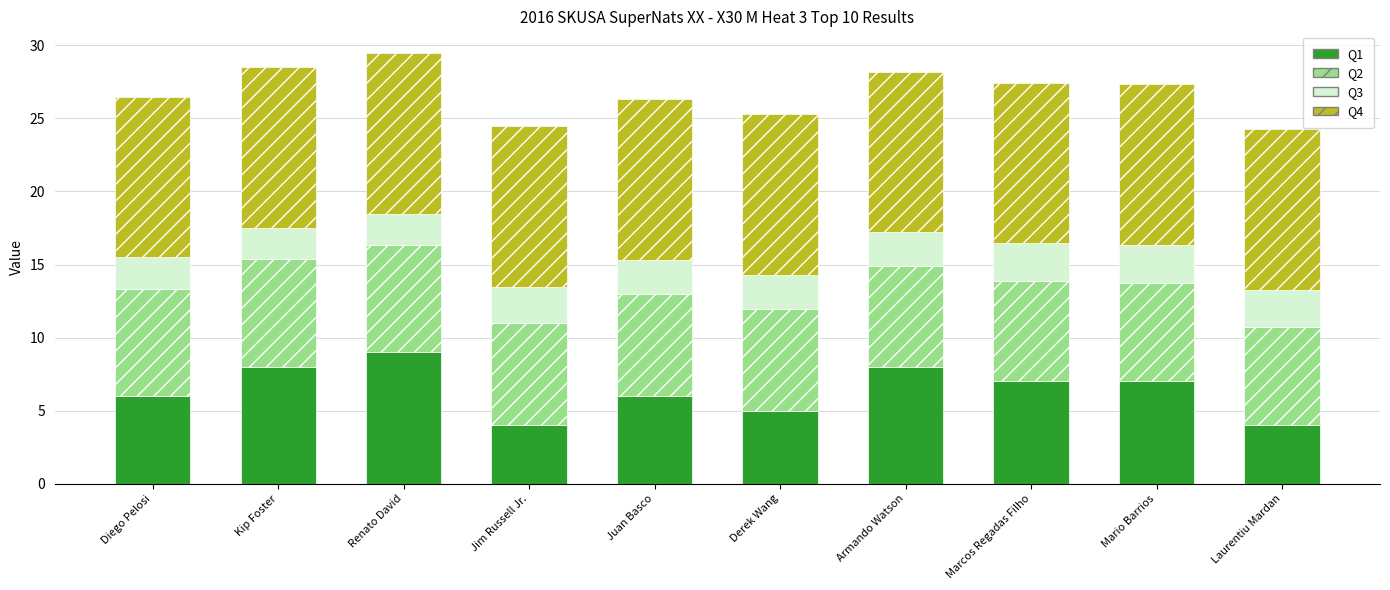

Which category has the highest value in the Q1 series?

Renato David